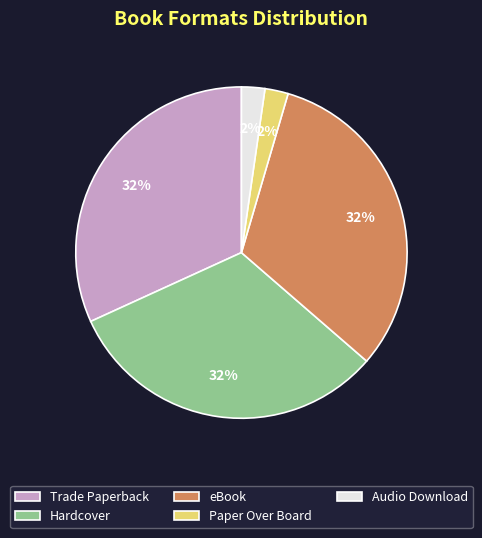

To the nearest percent, what is the combined percentage of Paper Over Board and Hardcover?

34%